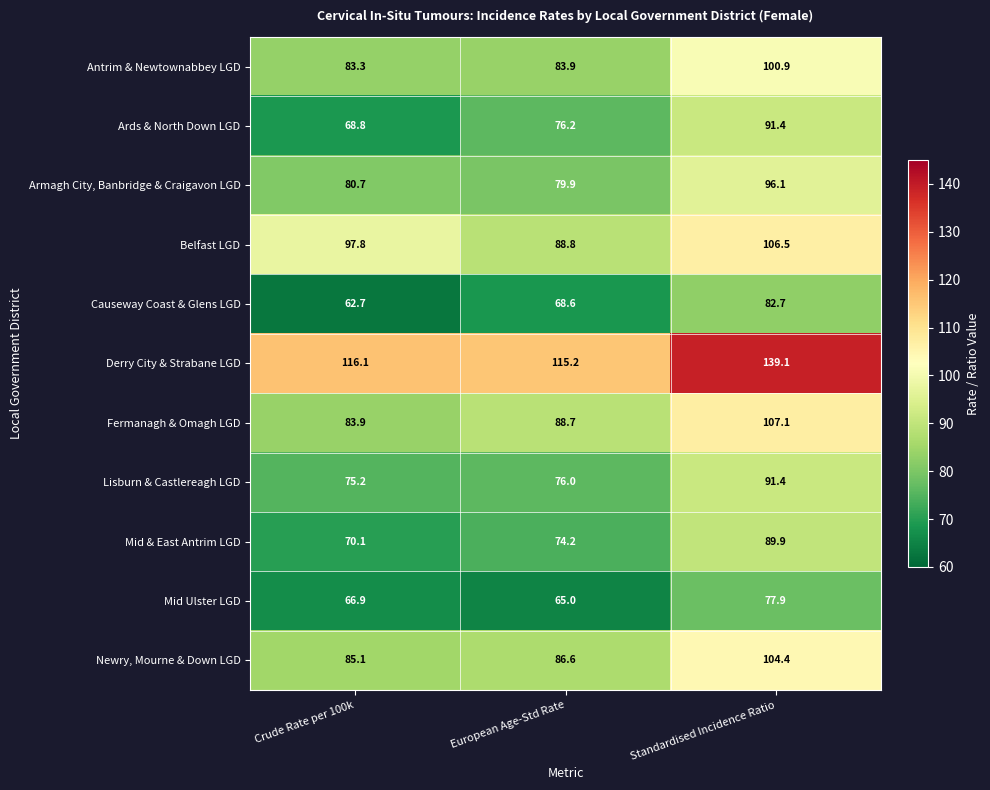

Rank the series at Crude Rate per 100k from lowest to highest value.

Causeway Coast & Glens LGD, Mid Ulster LGD, Ards & North Down LGD, Mid & East Antrim LGD, Lisburn & Castlereagh LGD, Armagh City, Banbridge & Craigavon LGD, Antrim & Newtownabbey LGD, Fermanagh & Omagh LGD, Newry, Mourne & Down LGD, Belfast LGD, Derry City & Strabane LGD